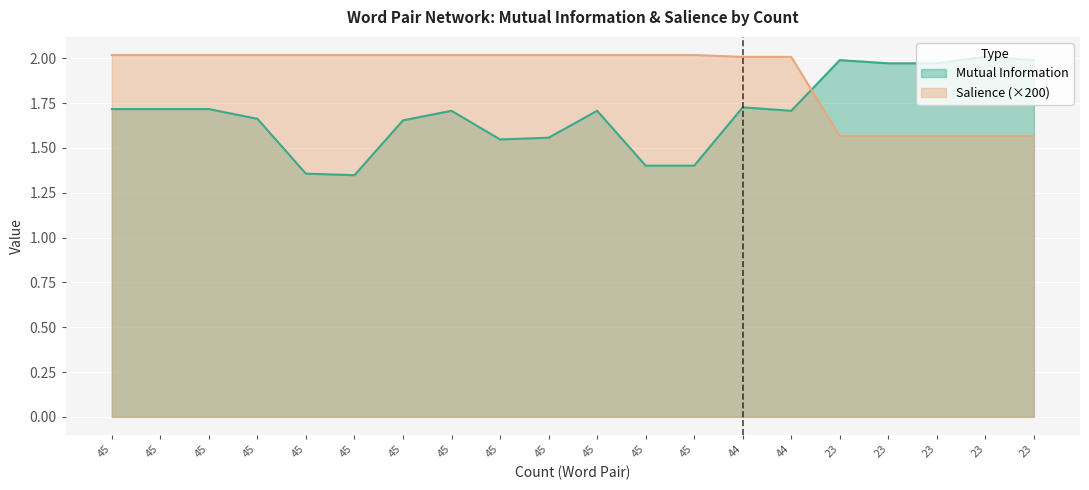

What is the difference between the highest and lowest values at 45?

0.3